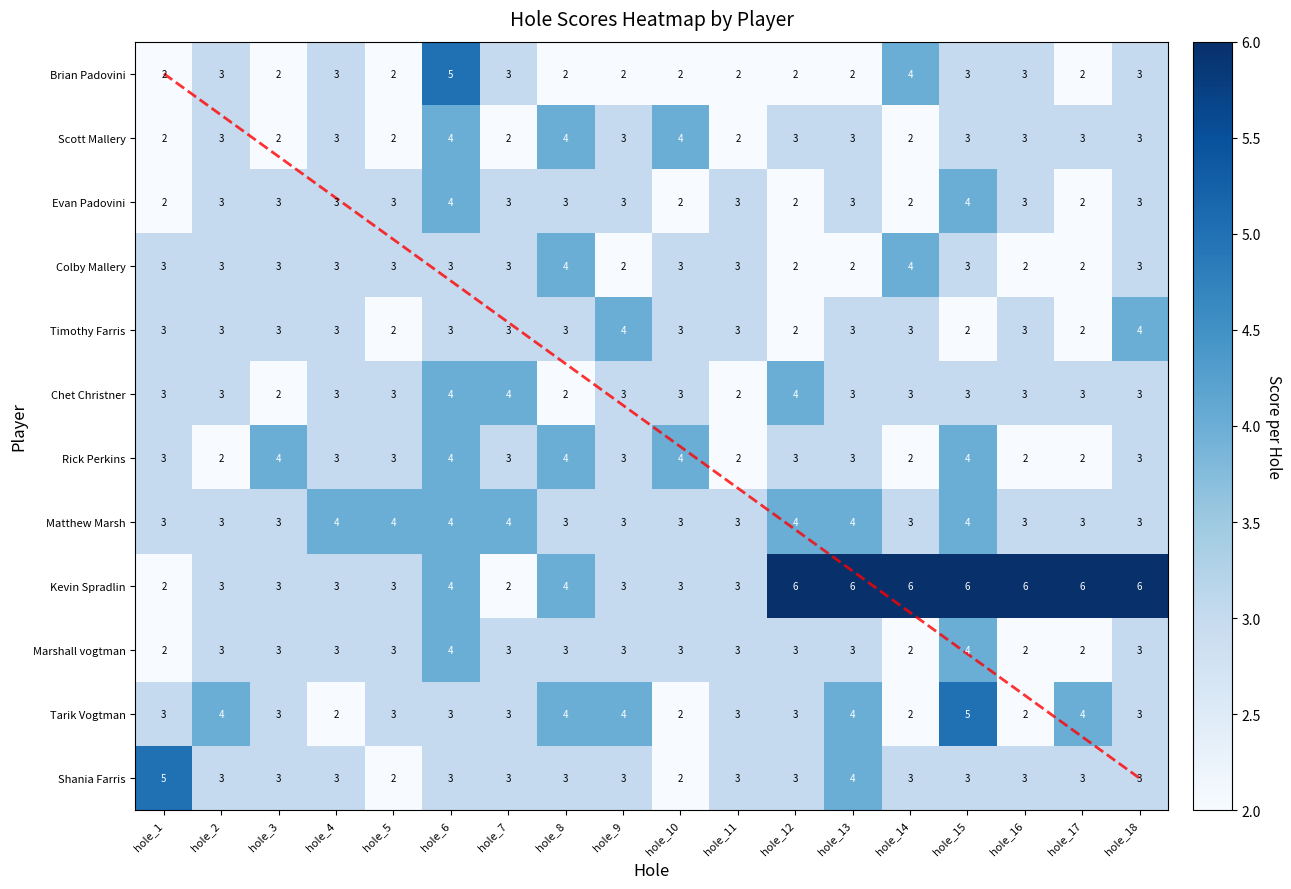

Which series has the largest total across all categories?

Kevin Spradlin